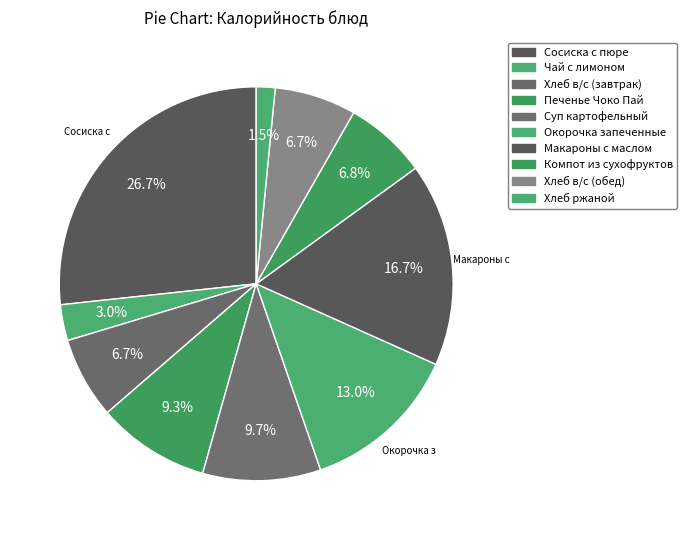

What percentage is the Хлеб ржаной slice, to the nearest percent?

2%